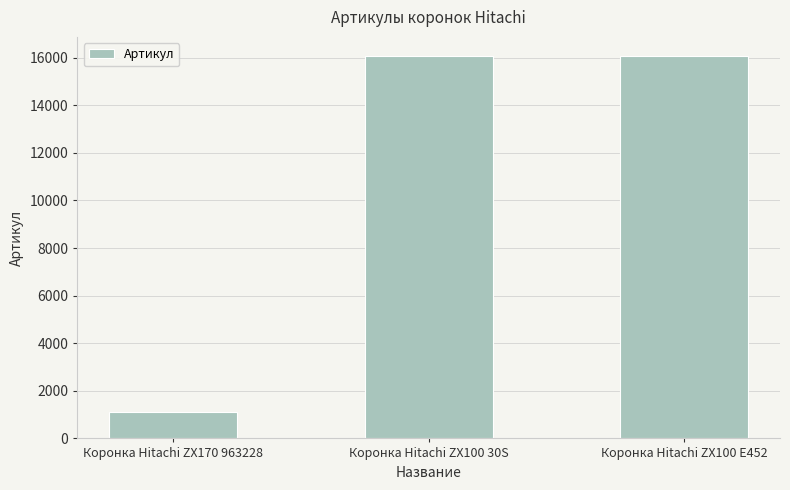

What is the smallest value displayed?

1107